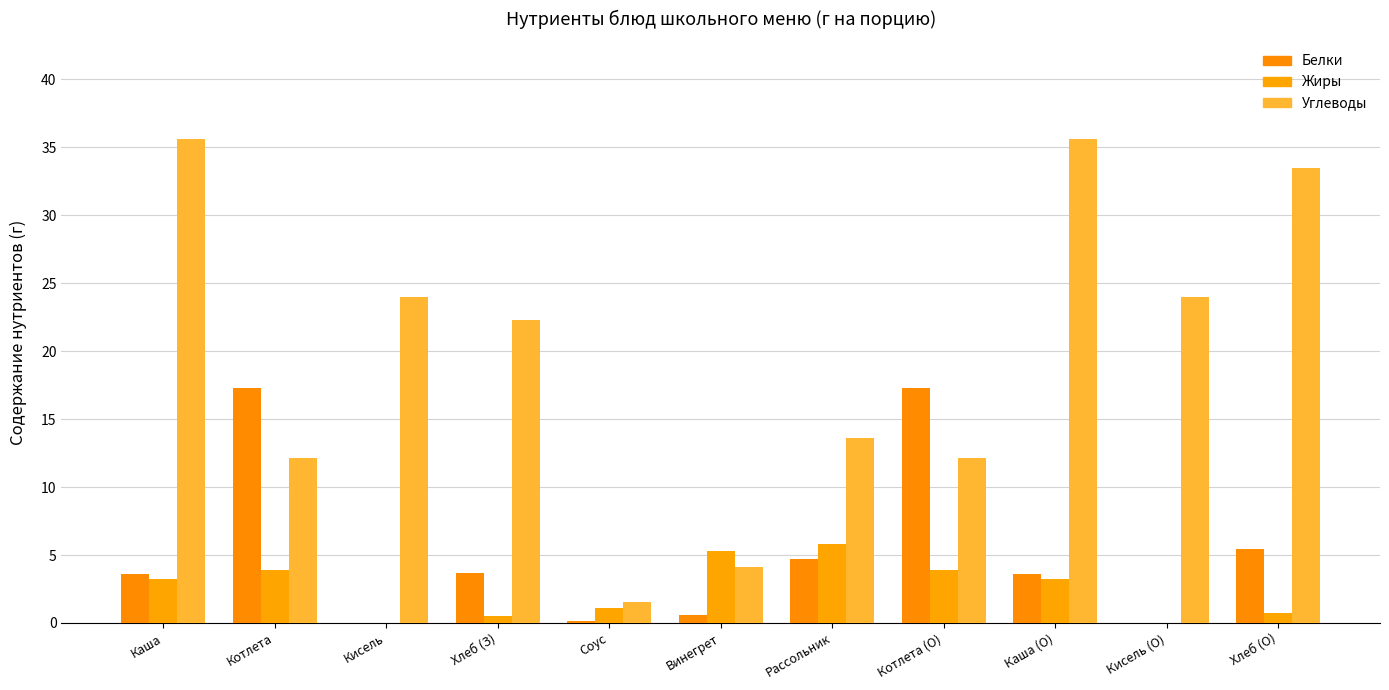

What is the maximum value shown in the chart?

35.6